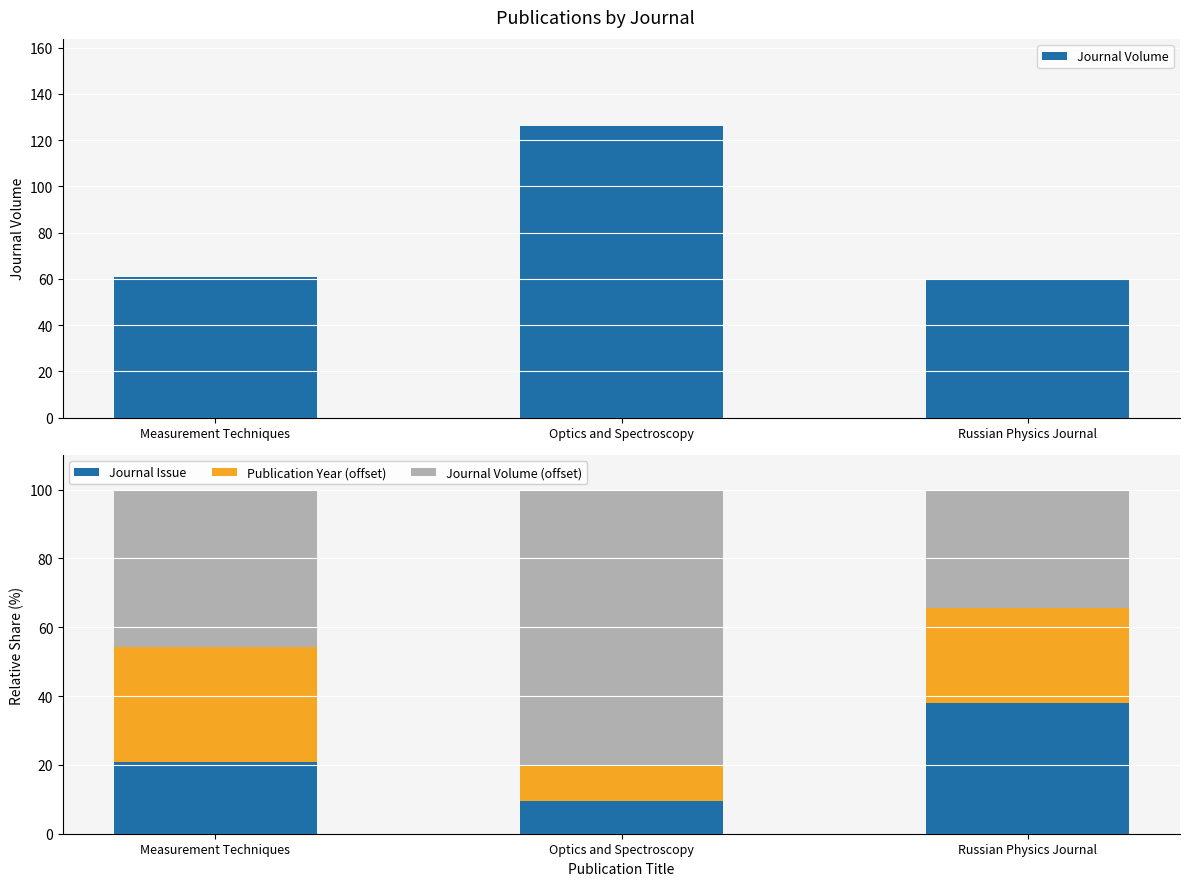

What is the minimum value shown in the chart?

9.5